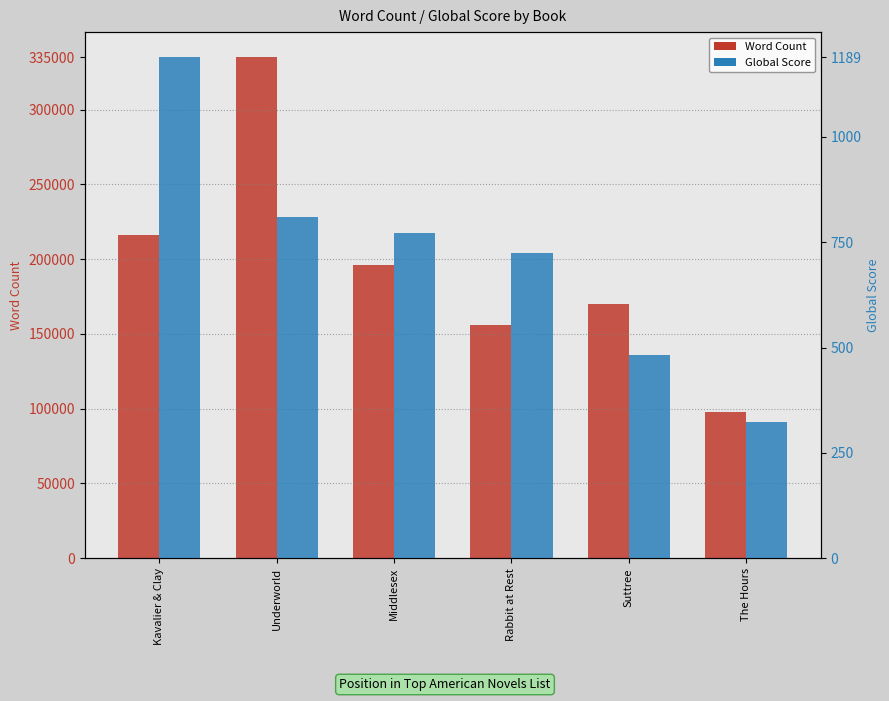

Count the number of categories in the chart.

6